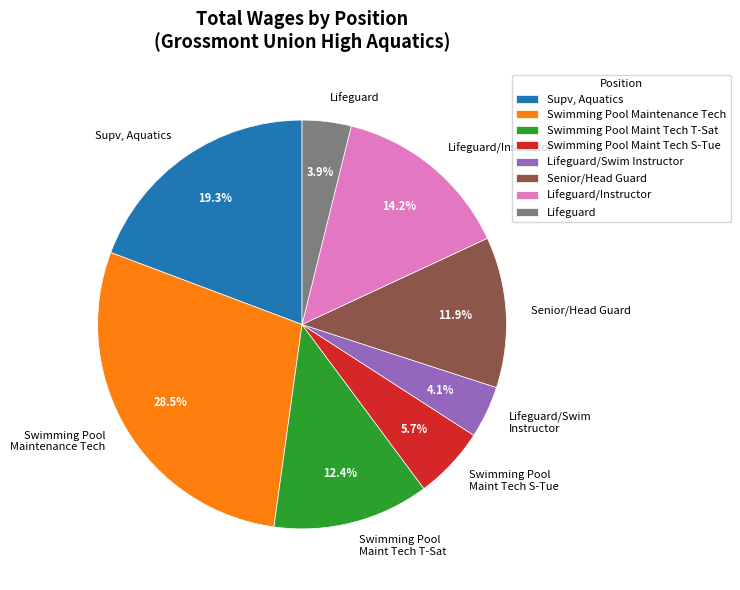

Which slice is the largest?

Swimming Pool Maintenance Tech